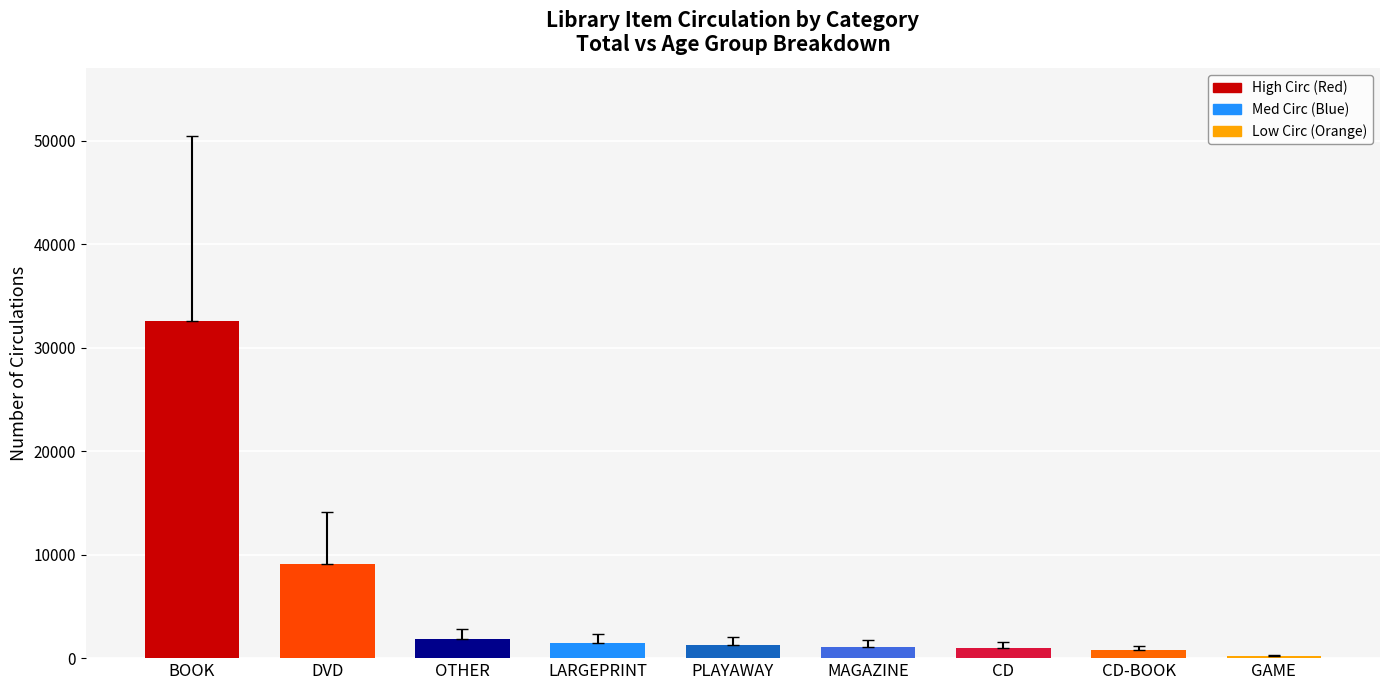

How many series are shown in this chart?

1